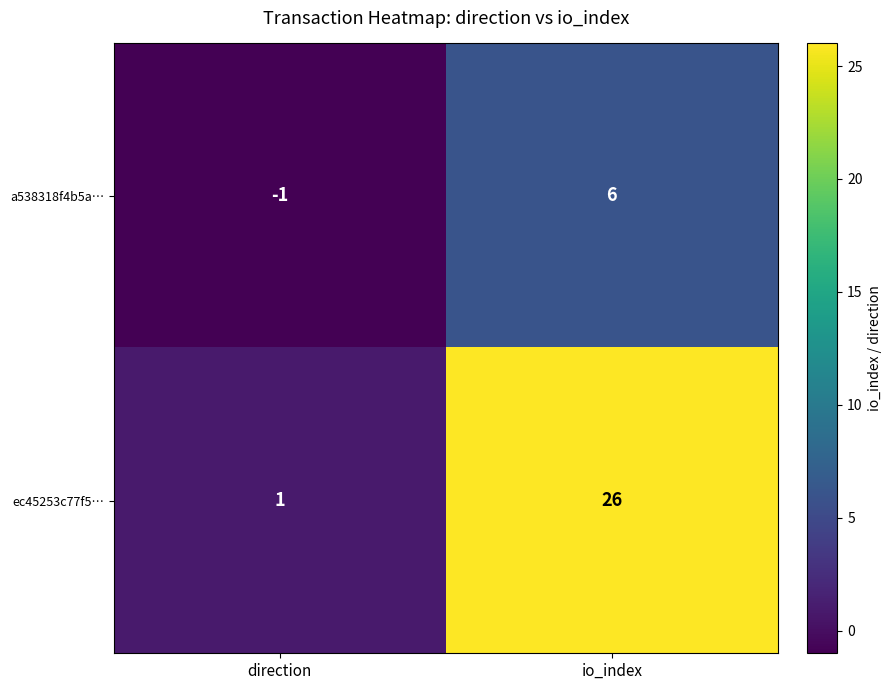

List the series in order of their peak value, lowest first.

a538318f4b5a…, ec45253c77f5…